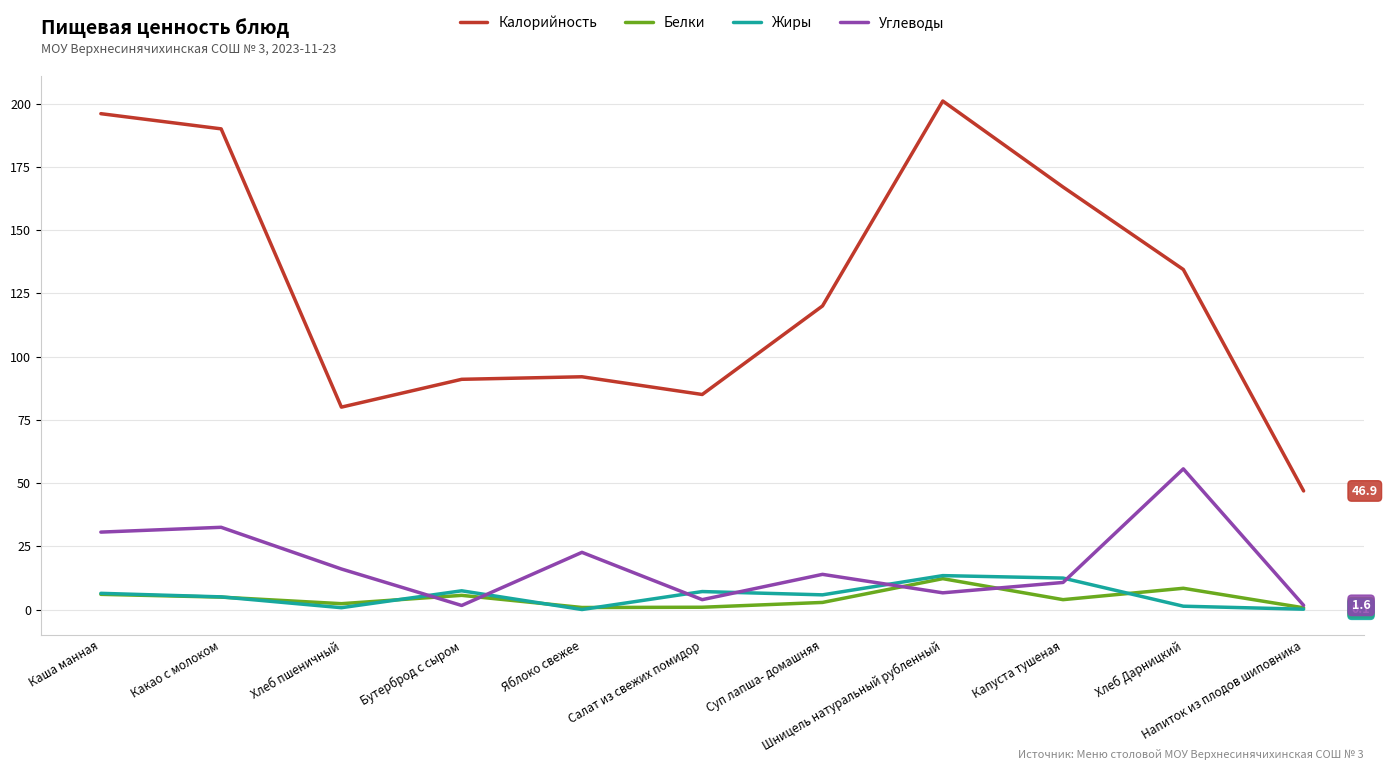

True or false: Калорийность and Жиры intersect in this chart.

False